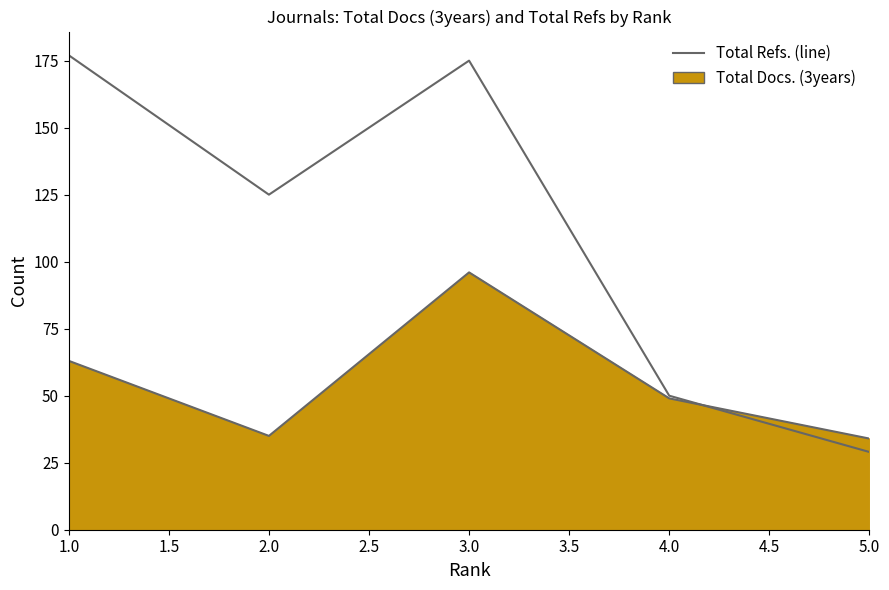

Reading left to right, what are all the values shown in this chart?

Total Docs. (3years): 1=63	2=35	3=96	4=49	5=34
Total Refs.: 1=177	2=125	3=175	4=50	5=29